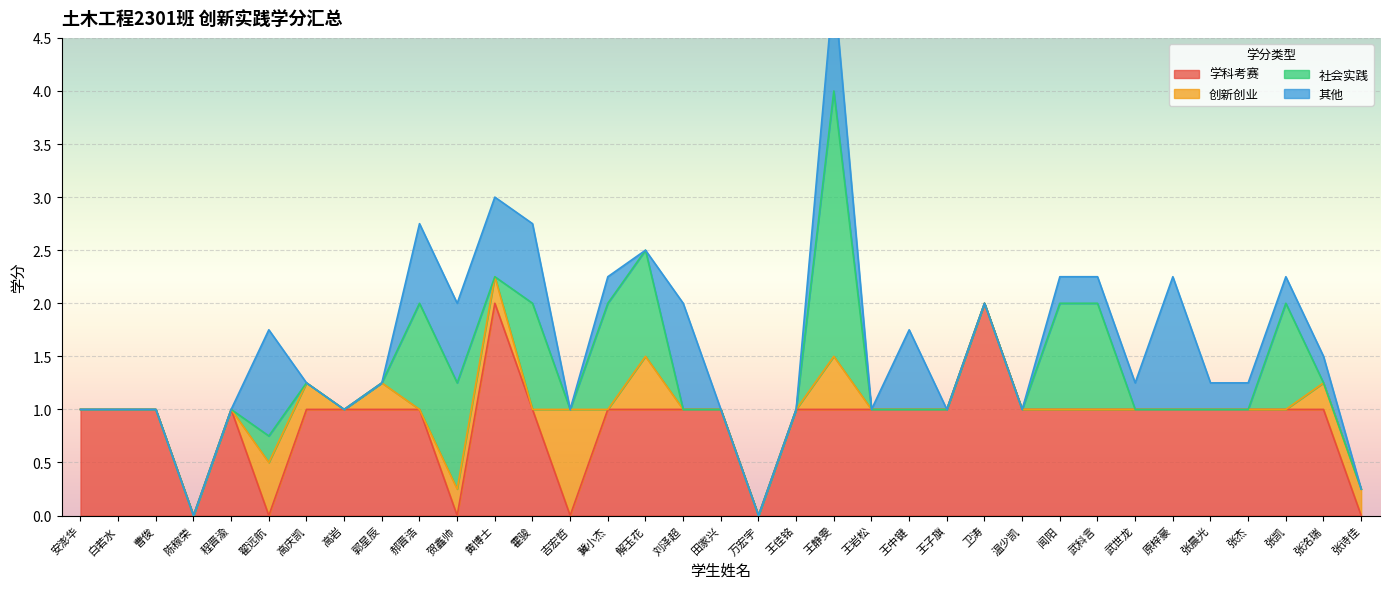

What is the label of the 15th point from the right?

王静雯